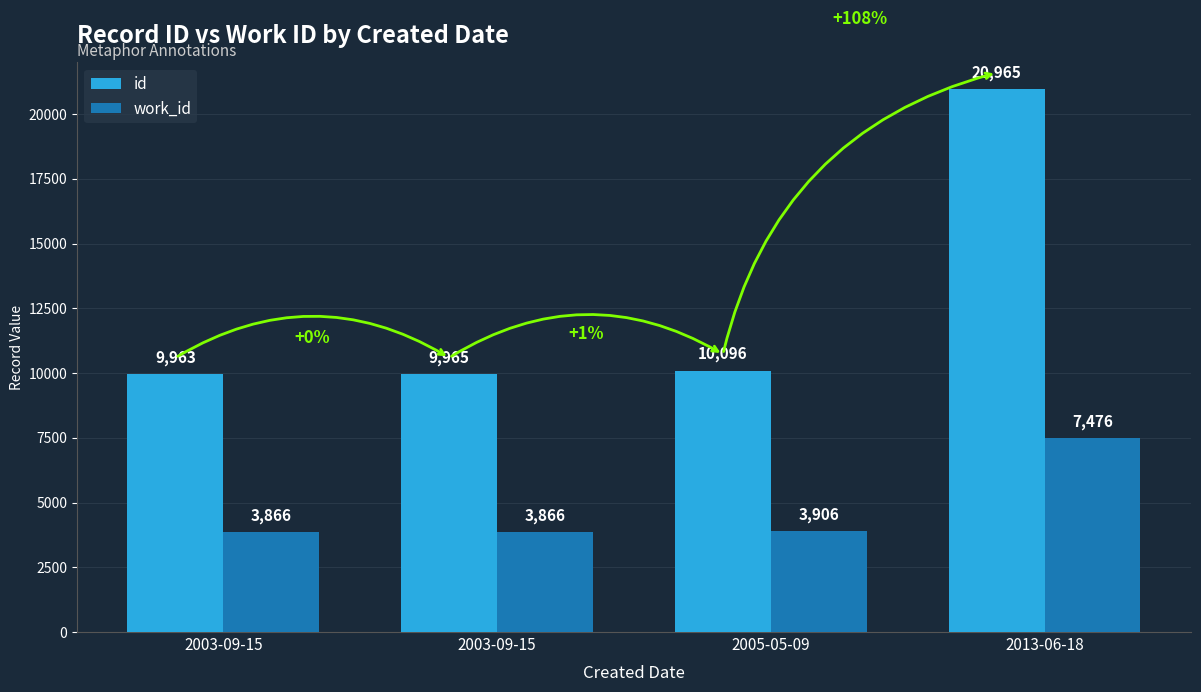

Which series changed the most between 2003-09-15 and 2013-06-18?

id